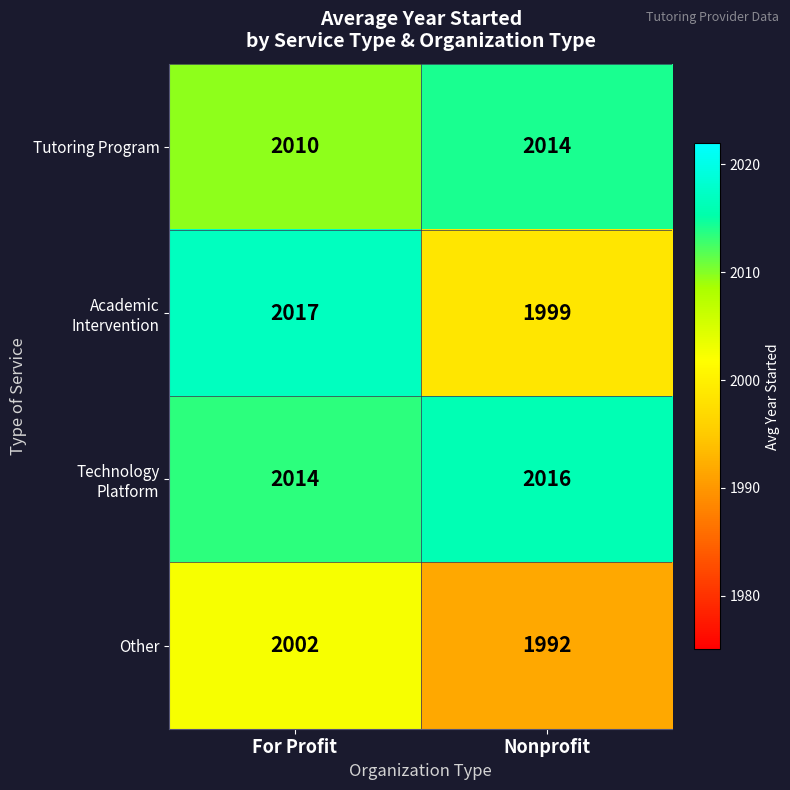

What is the difference between the highest and lowest values at Nonprofit?

24